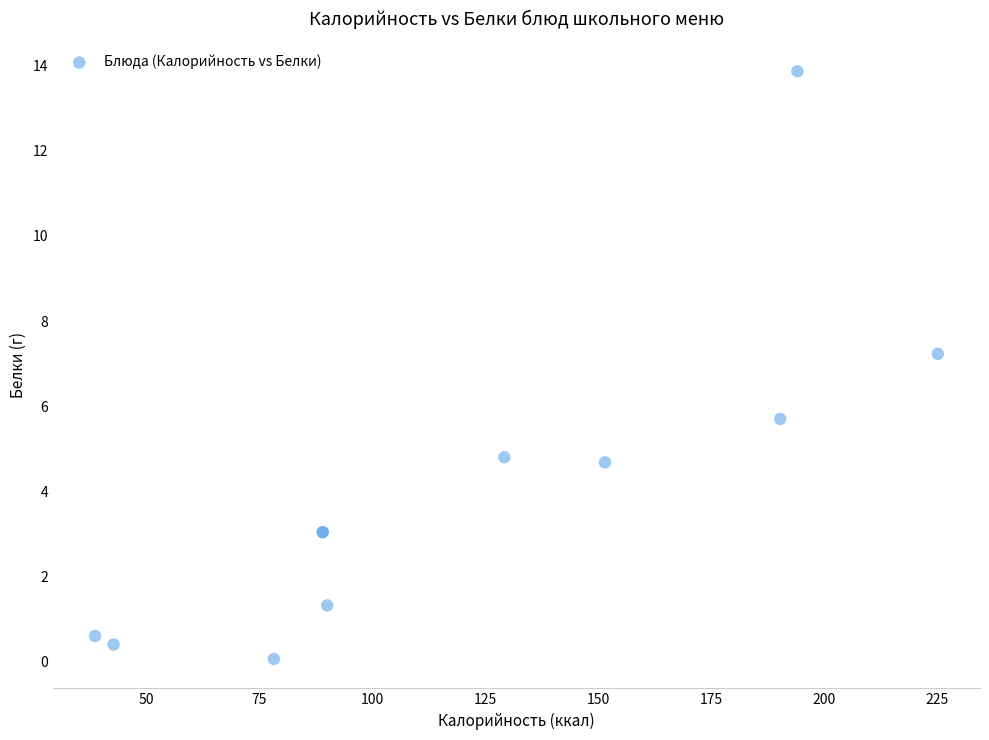

What Y value in the scatter plot is closest to 6?

5.7